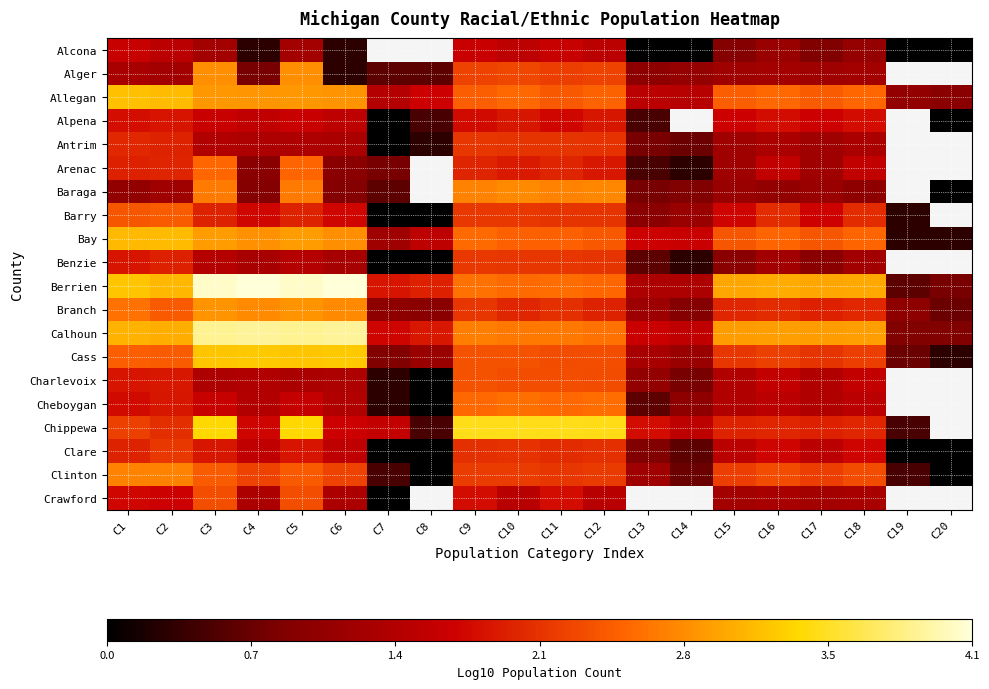

Where is Charlevoix nearest to the value 1?

C13